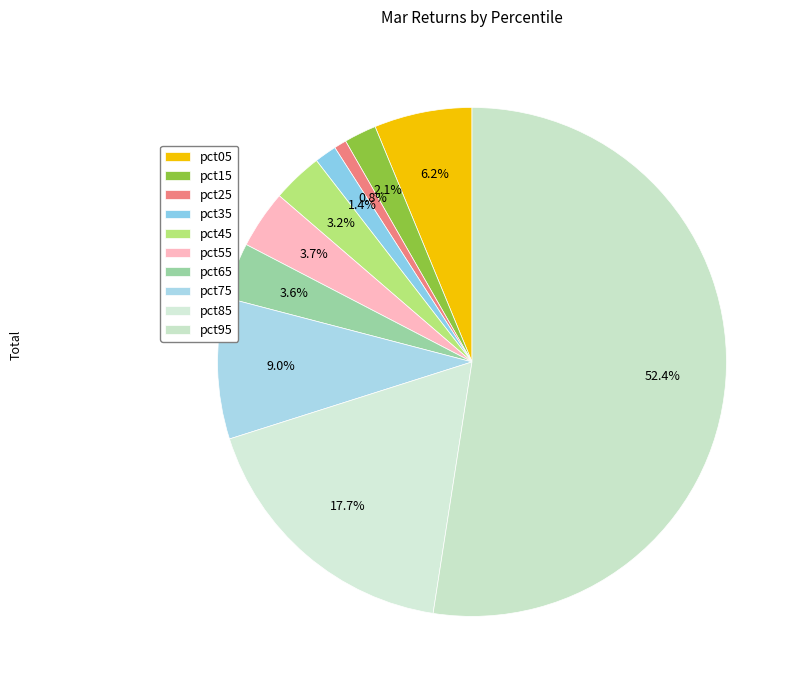

How many segments does this pie chart have?

10